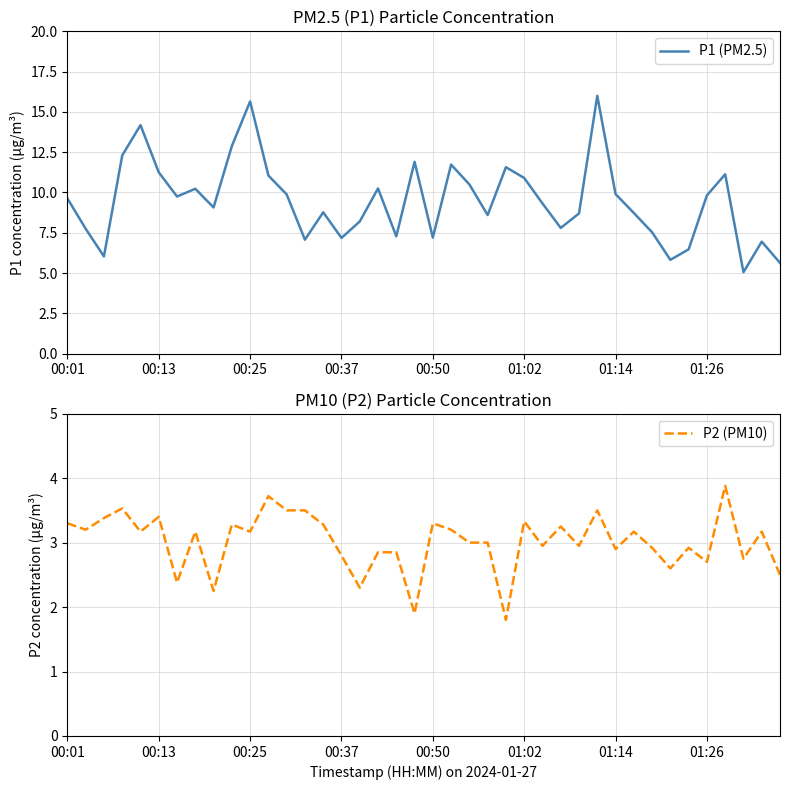

What is the value of the P2 (PM10) point at the 27th from the left?

3.0